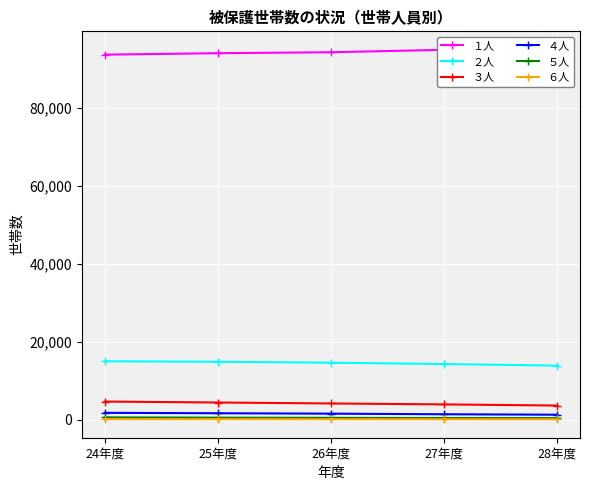

Count the ３人 values in the range 3945 to 4433.

3